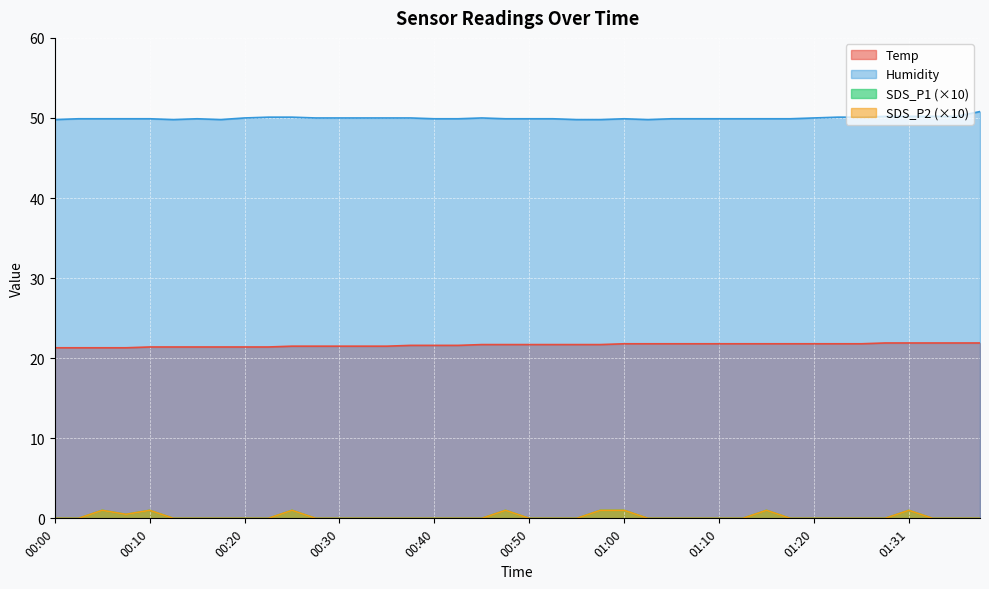

At how many categories does at least one series exceed 47?

40